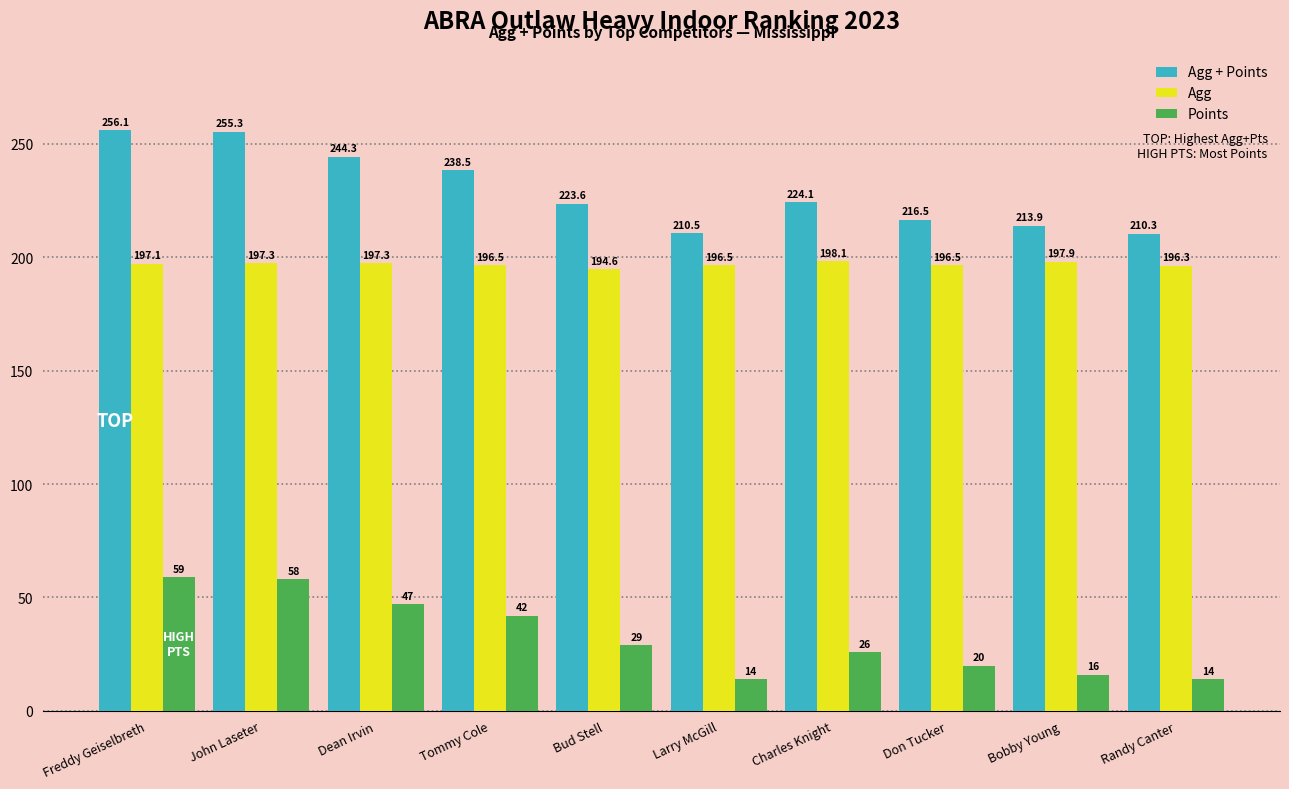

Which series changed the most between Tommy Cole and Randy Canter?

Agg + Points